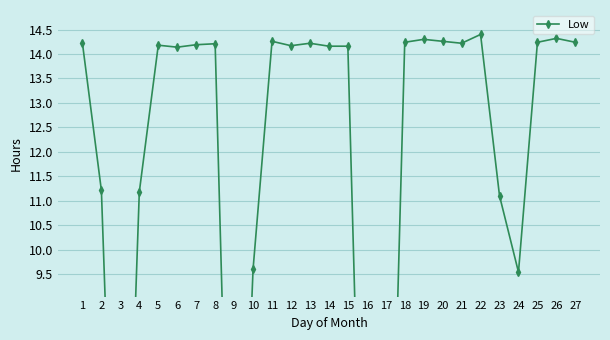

Which has a higher value, 4 or 16?

4